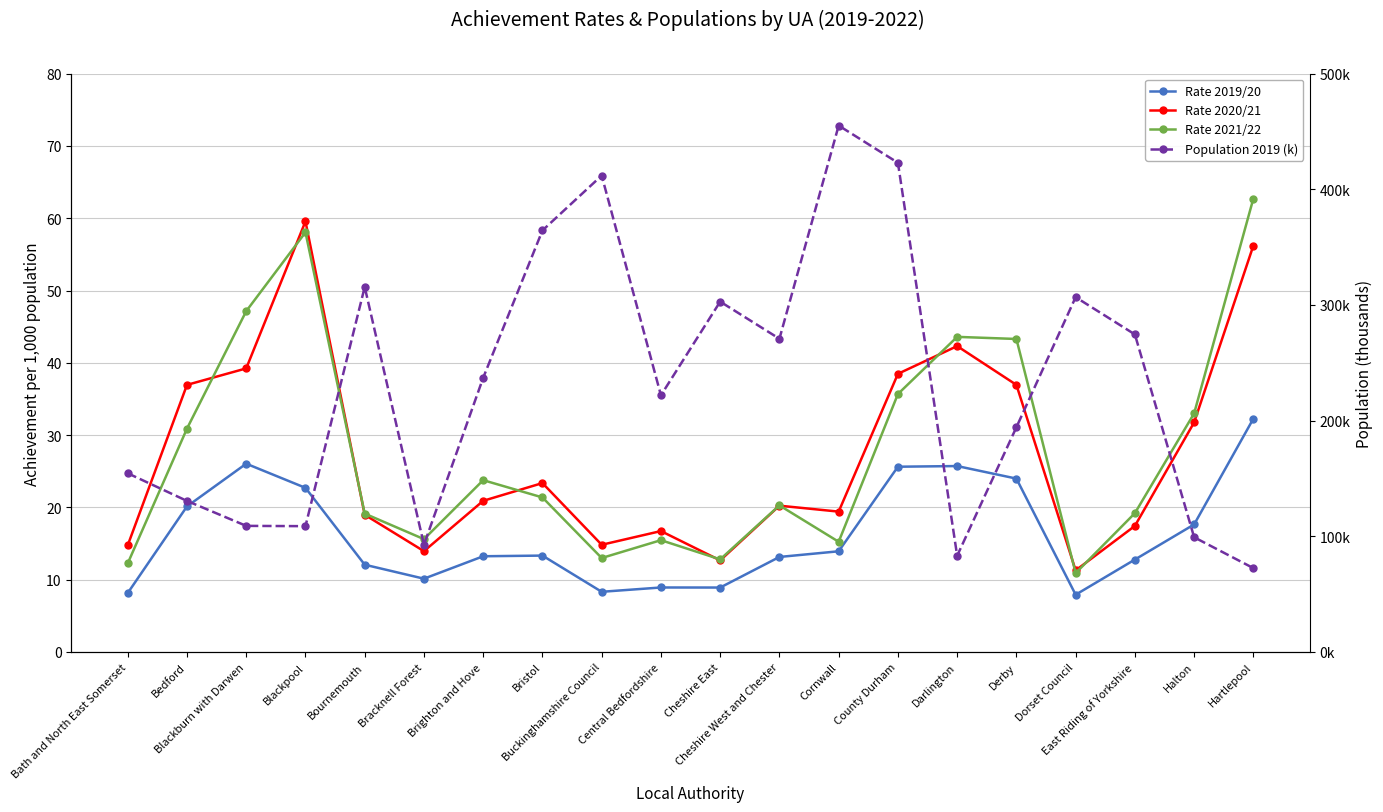

Reading left to right, extract all data points from this chart.

Rate 2019/20: 8.2	20.1	26.0	22.7	12.1	10.1	13.2	13.3	8.3	8.9	8.9	13.1	13.9	25.6	25.7	24.0	7.9	12.8	17.6	32.3
Rate 2020/21: 14.8	37.0	39.2	59.6	19.0	13.9	20.9	23.4	14.8	16.7	12.7	20.2	19.4	38.5	42.3	36.9	11.3	17.4	31.8	56.2
Rate 2021/22: 12.3	30.9	47.1	58.1	19.1	15.6	23.8	21.4	13.0	15.5	12.8	20.3	15.2	35.7	43.6	43.3	10.9	19.2	33.0	62.7
Population 2019 (k): 154.5	130.6	109.0	108.8	315.6	92.7	237.1	364.4	411.9	221.9	302.9	270.8	455.1	423.0	83.2	194.3	306.8	274.5	99.2	72.5